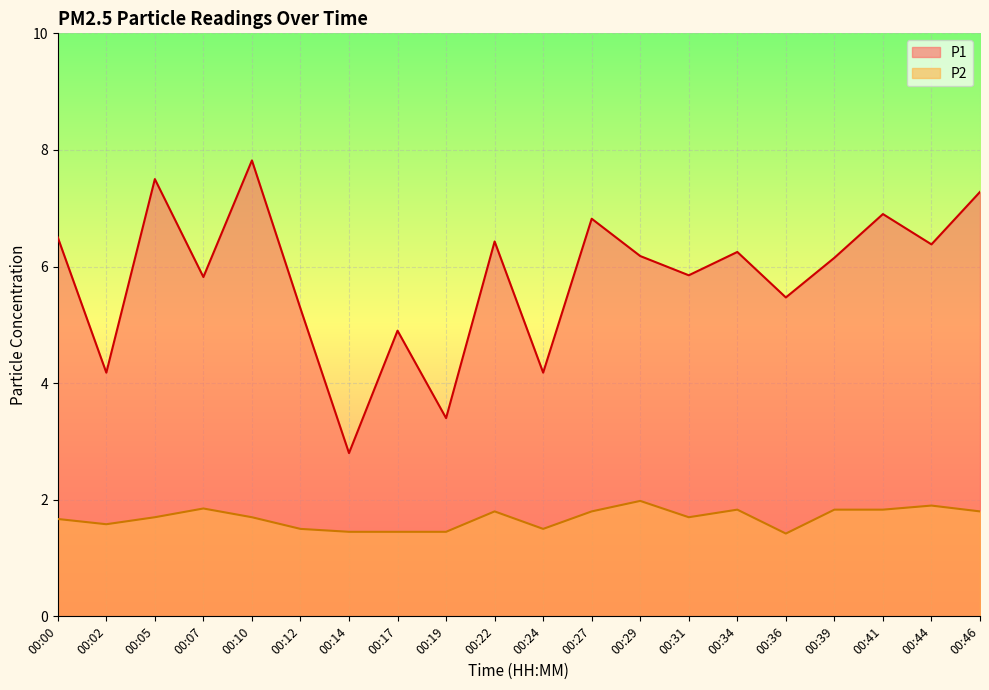

What is the difference between the second highest and second lowest values in the P2 series?

0.4